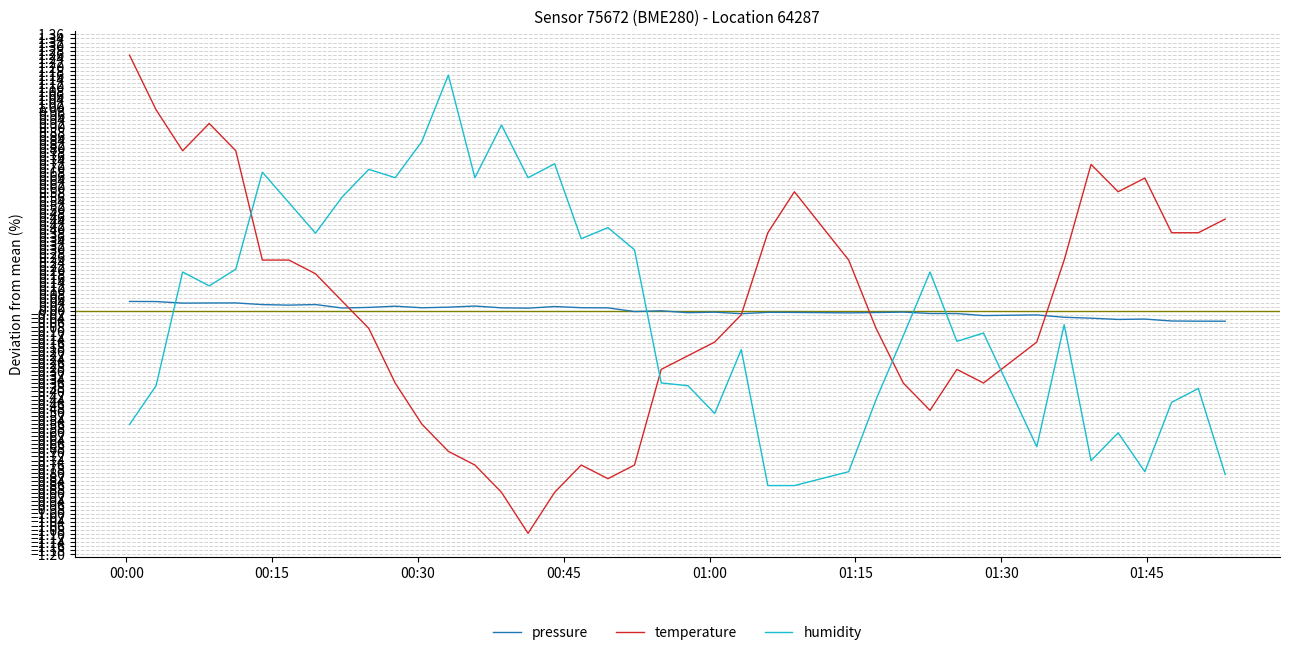

True or false: humidity and temperature intersect in this chart.

True